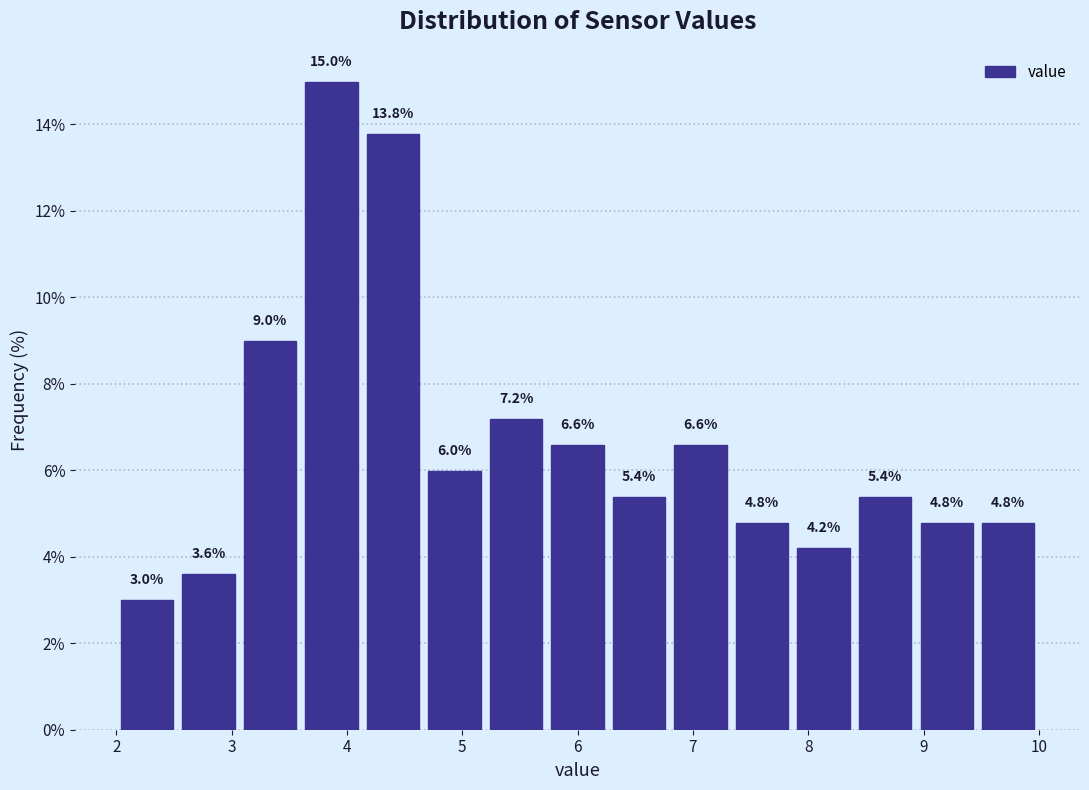

Reading left to right, list every bar in this chart as the range it spans on the x-axis followed by its height. The bar edges are not printed on the chart, so give them approximately, as read against the axis.

2.0 to 2.5: 3.0
2.5 to 3.1: 3.6
3.1 to 3.6: 9.0
3.6 to 4.1: 15.0
4.1 to 4.7: 13.8
4.7 to 5.2: 6.0
5.2 to 5.7: 7.2
5.7 to 6.3: 6.6
6.3 to 6.8: 5.4
6.8 to 7.3: 6.6
7.3 to 7.9: 4.8
7.9 to 8.4: 4.2
8.4 to 8.9: 5.4
8.9 to 9.5: 4.8
9.5 to 10.0: 4.8